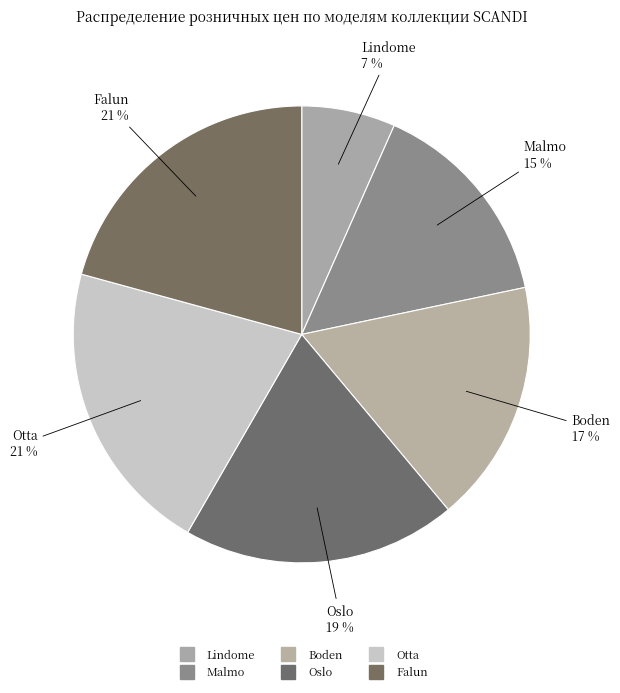

Count the number of slices in the pie.

6